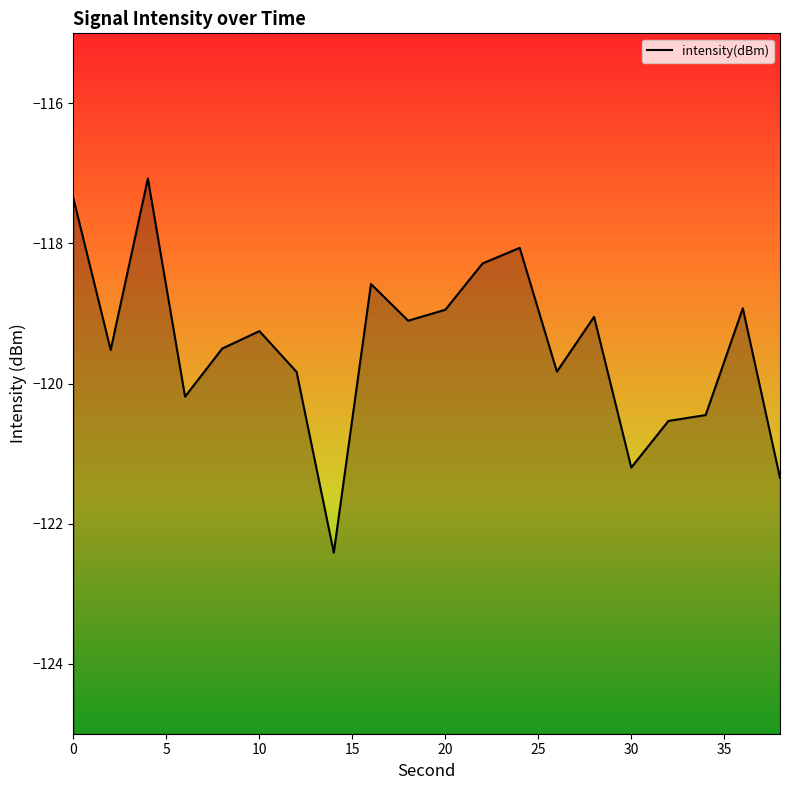

Reading left to right, extract all data points from this chart.

-117.4	-119.5	-117.1	-120.2	-119.5	-119.3	-119.8	-122.4	-118.6	-119.1	-118.9	-118.3	-118.1	-119.8	-119.0	-121.2	-120.5	-120.5	-118.9	-121.3